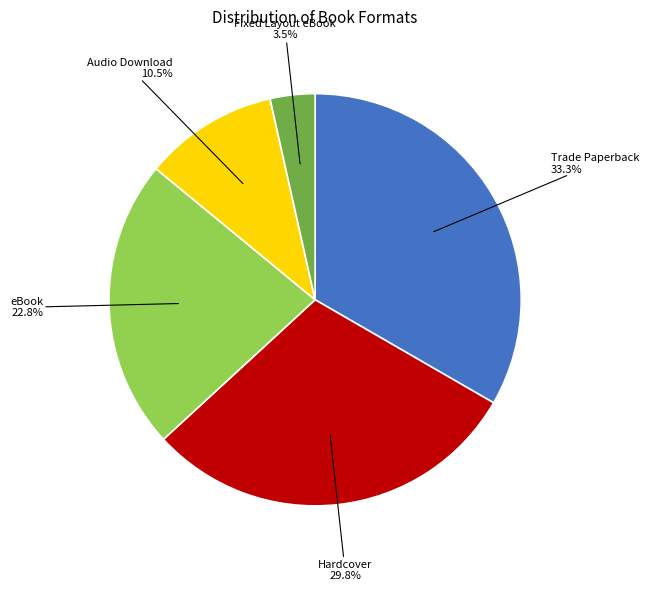

Is the sum of Audio Download and Trade Paperback greater than half?

No